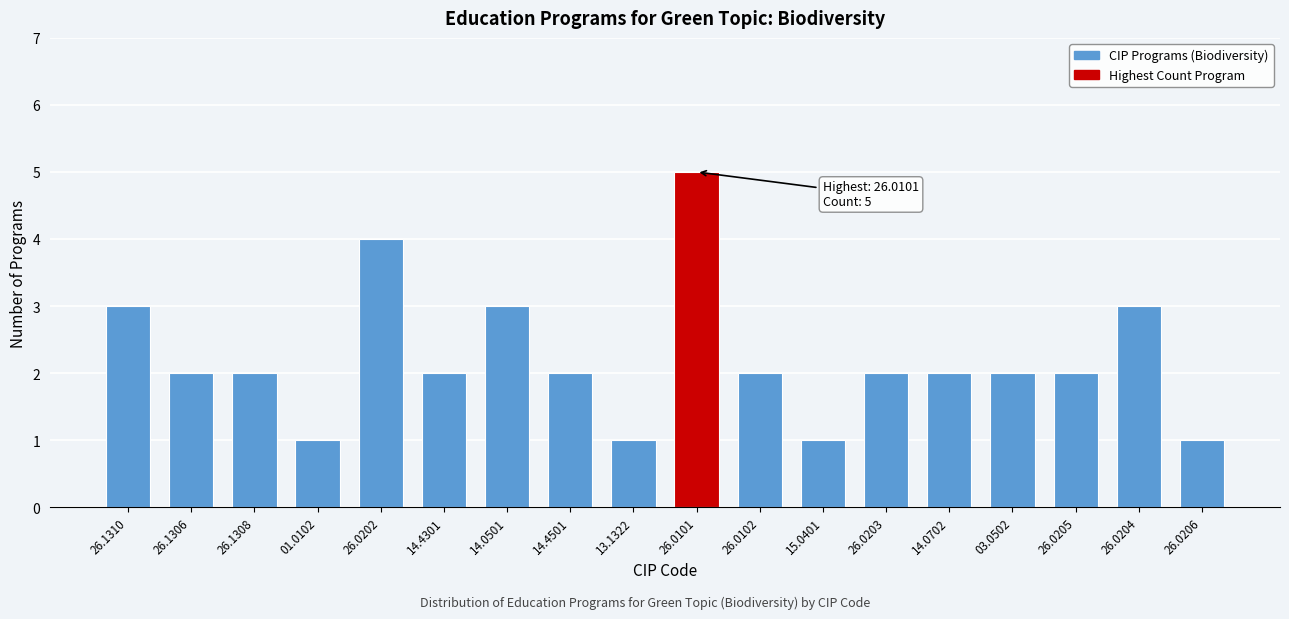

Reading left to right, transcribe all the data shown in this chart.

3	2	2	1	4	2	3	2	1	5	2	1	2	2	2	2	3	1